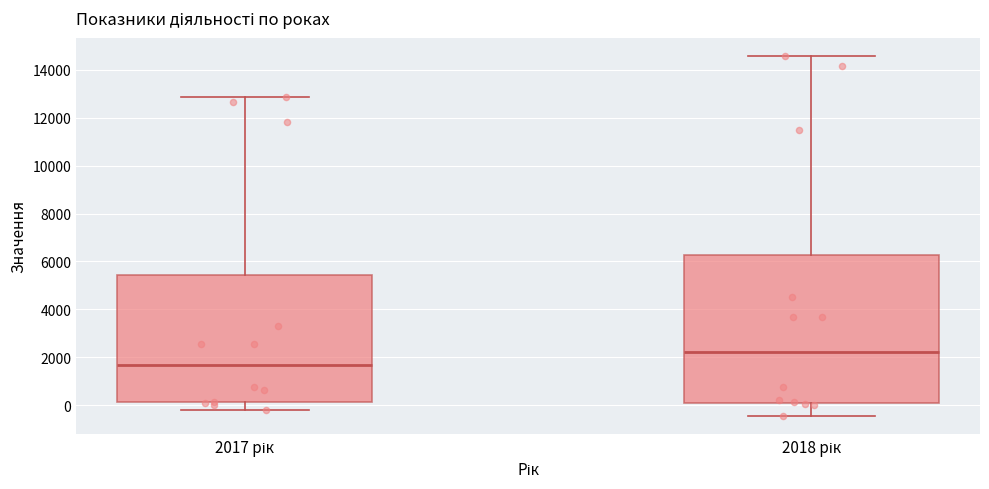

Where is the lower edge of the box for 2018 рік on the y-axis? The values are not printed on the chart, so give them approximately, as read against the axis.

200